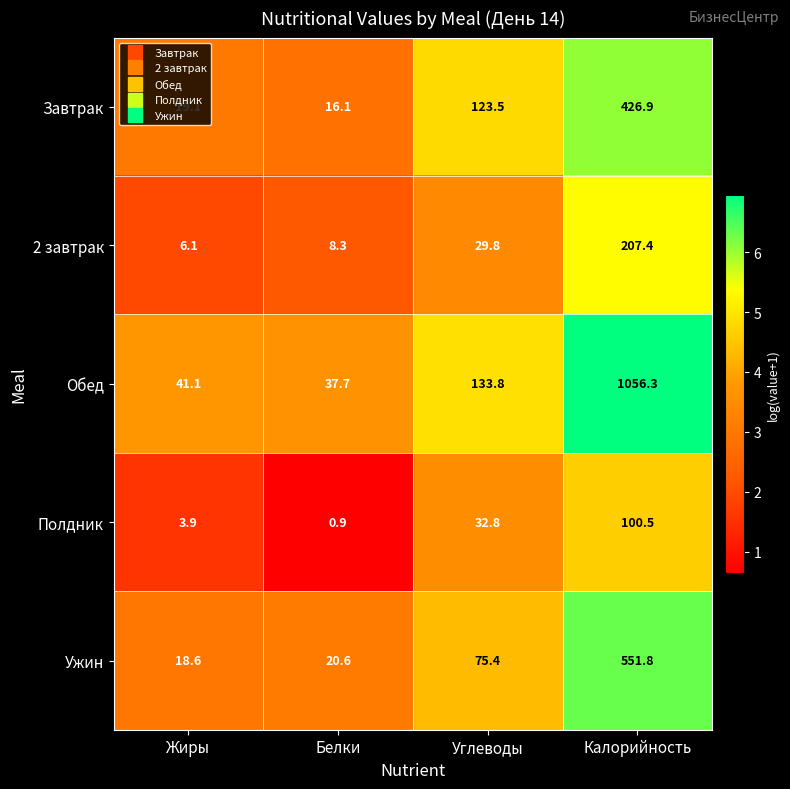

Which series has the largest total across all categories?

Обед